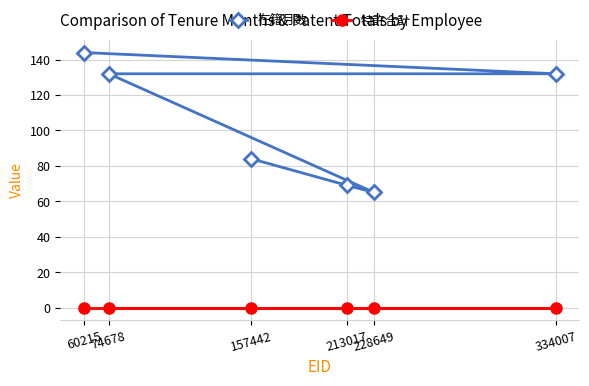

What value does the 在籍月数 series have at 74678, to the nearest 5?

130